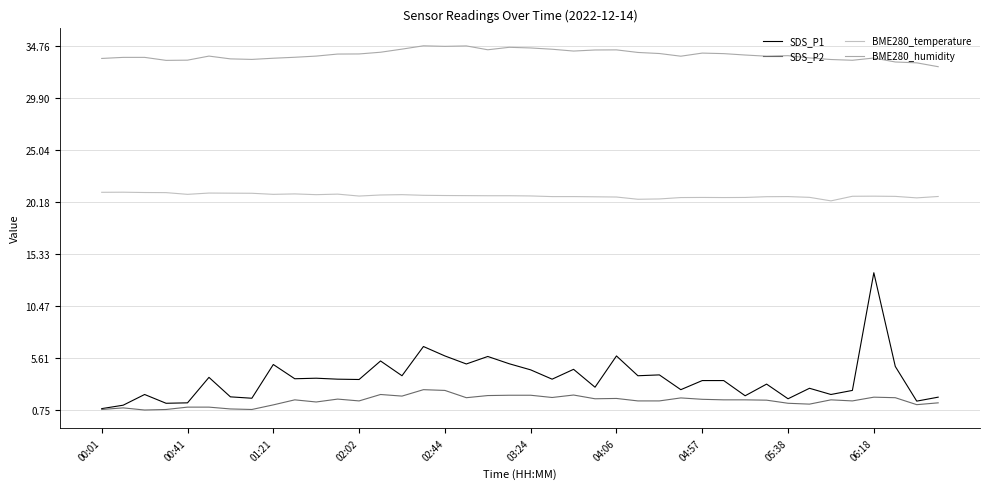

How many lines are shown in the chart?

4